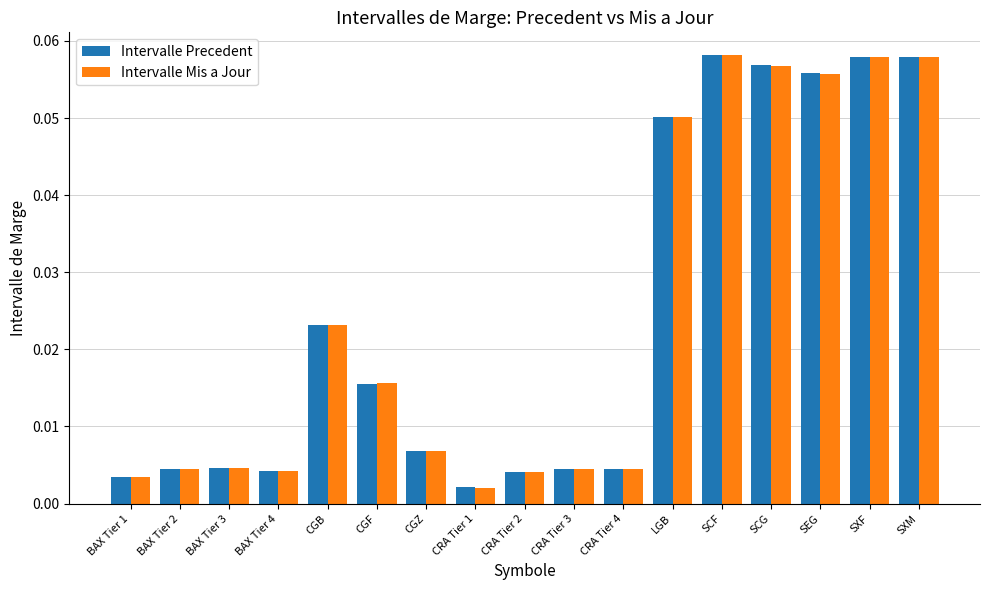

What are all the series names shown in the legend?

Intervalle Precedent, Intervalle Mis a Jour